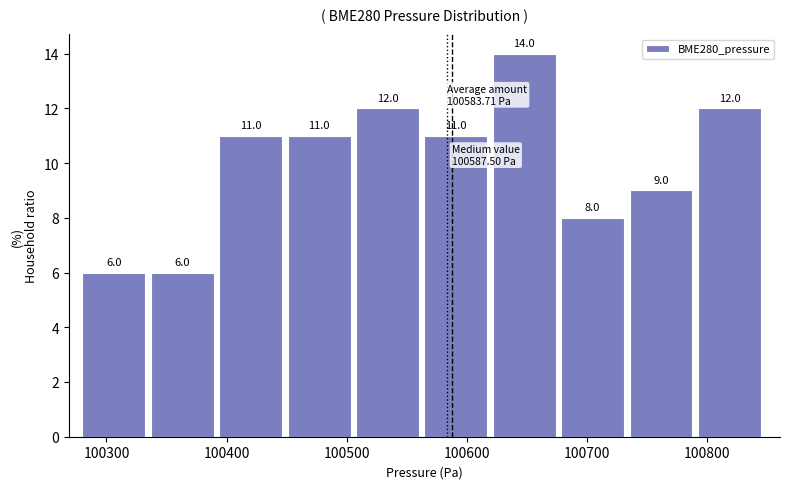

Over which range of the x-axis is the bar tallest?

100620 to 100680